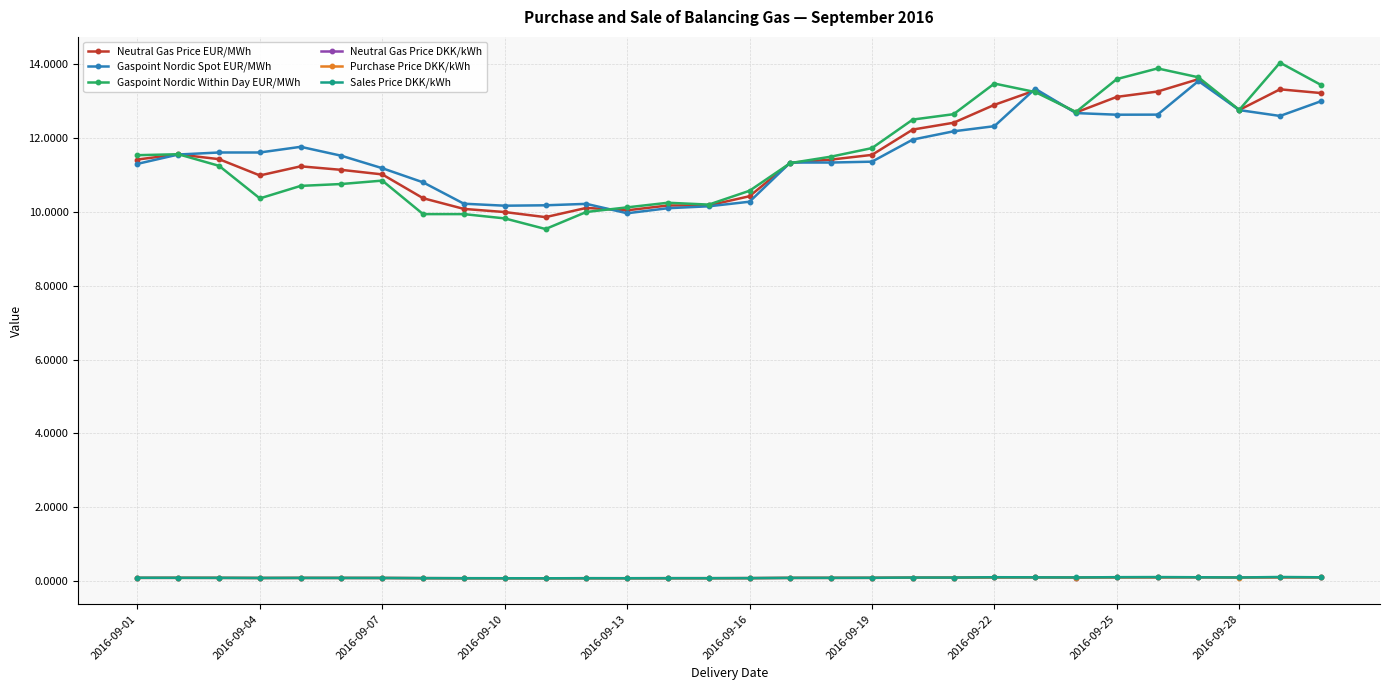

Count the number of categories in the chart.

30